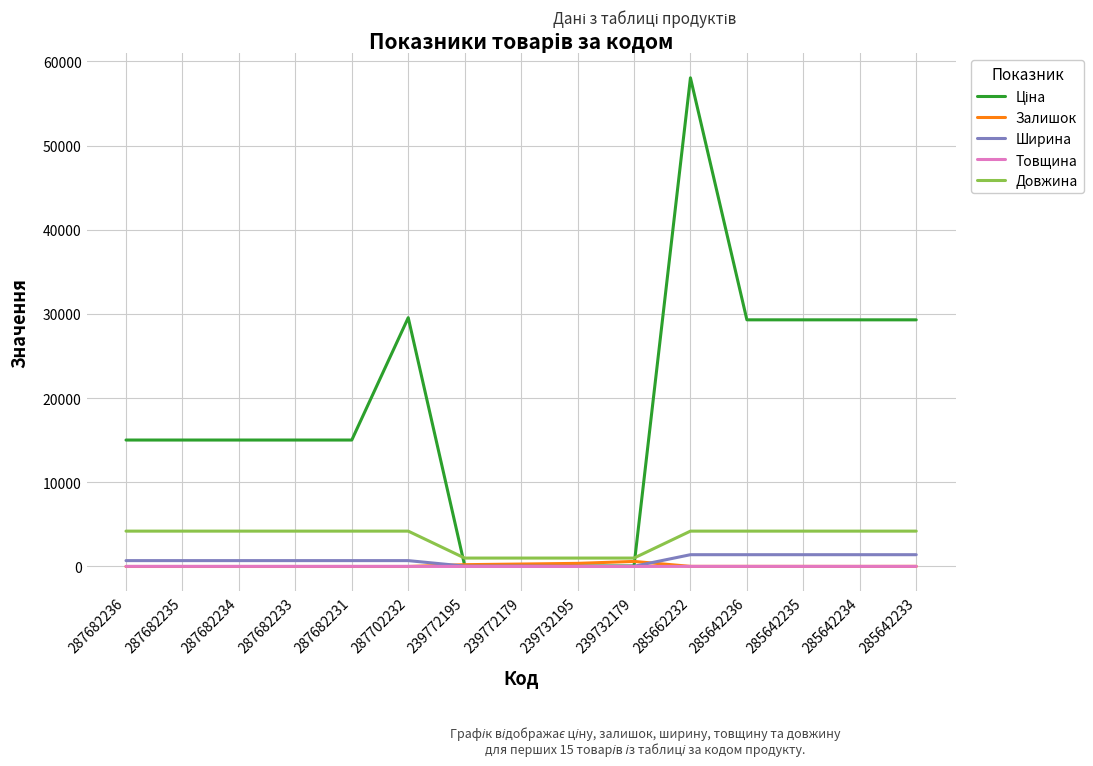

What is the sum of the Товщина values at 287682231 and 287682236?

24.0